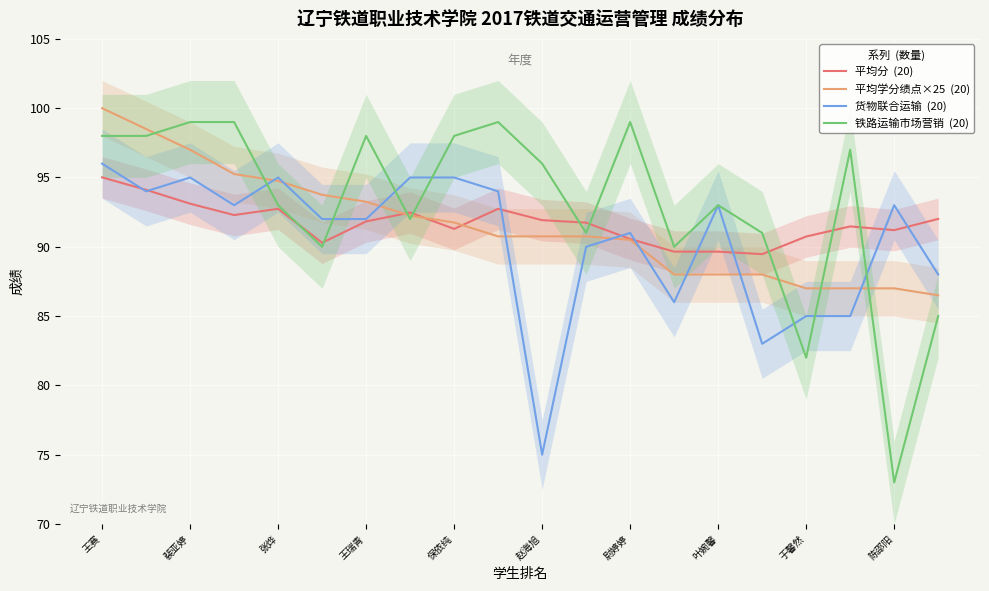

What is the average value of the 货物联合运输  (20) series?

90.5